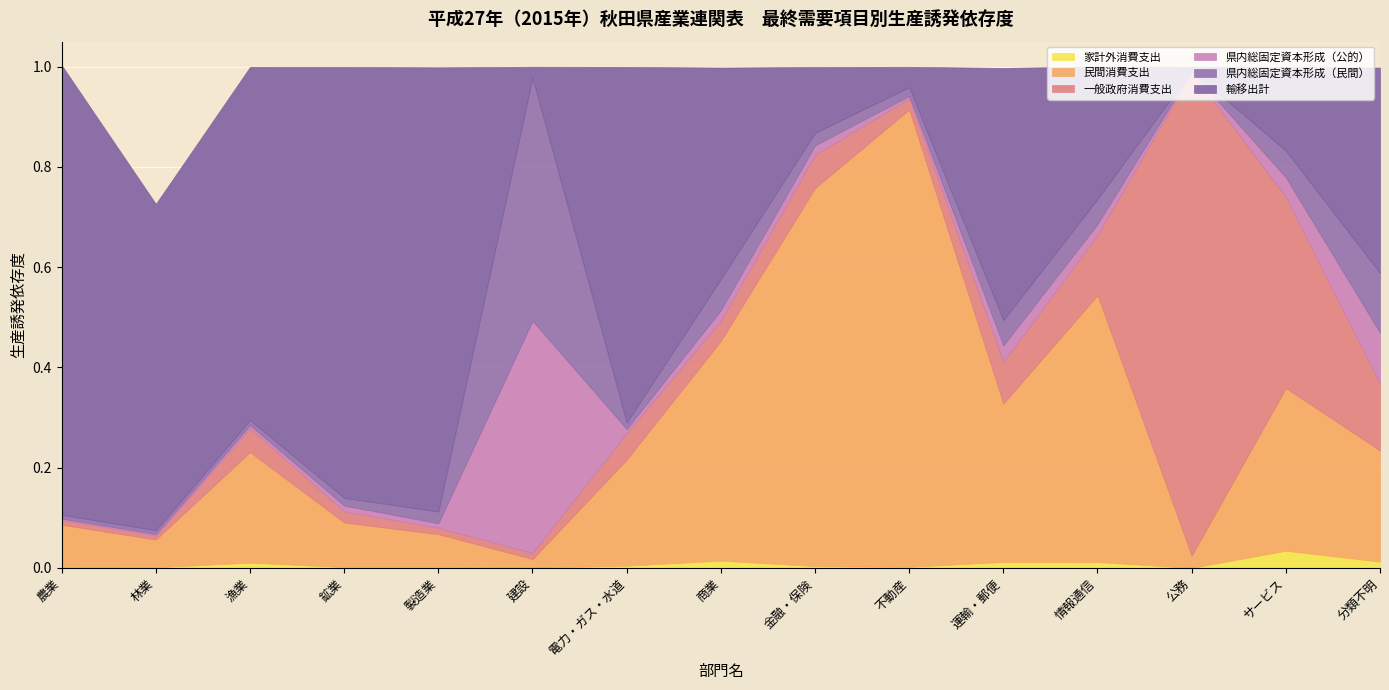

How many intersections are there between 輸移出計 and 一般政府消費支出?

2